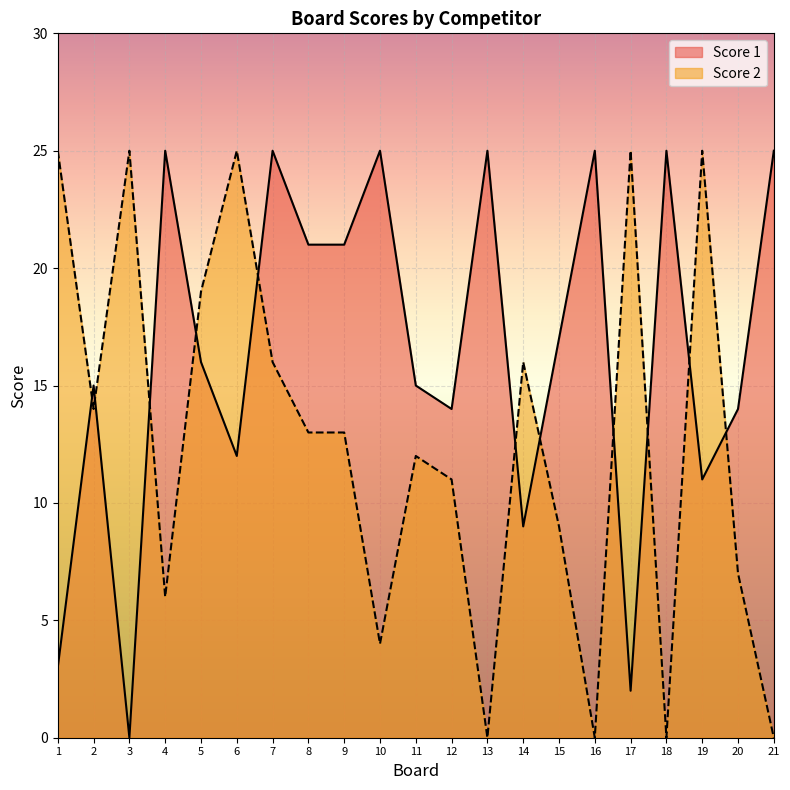

What are all the series names shown in the legend?

Score 1, Score 2